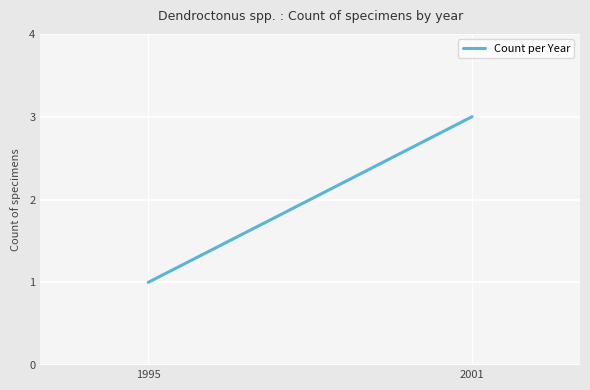

Rank the categories by value from highest to lowest.

2001, 1995